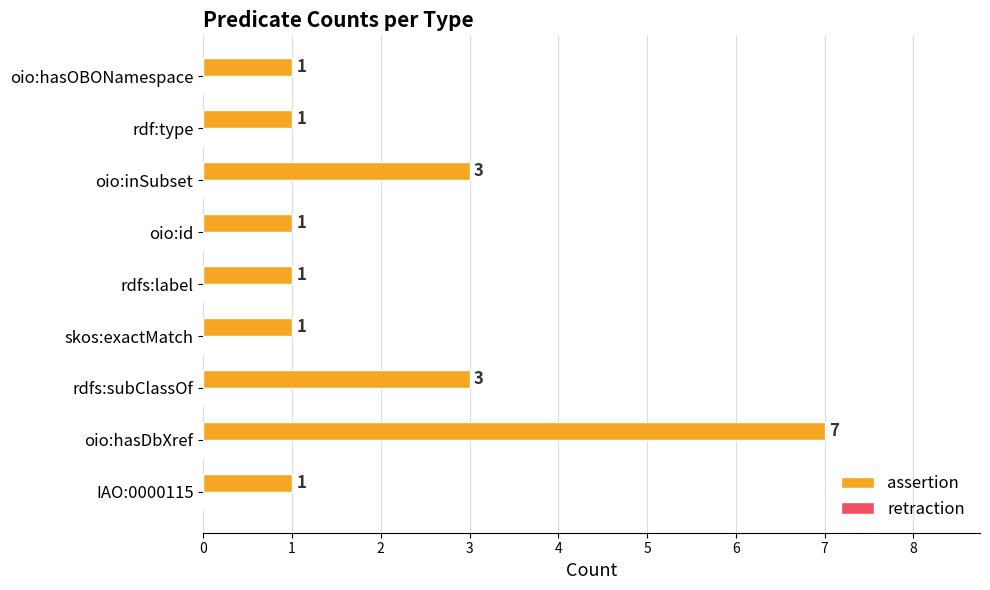

What is the sum of all values?

19